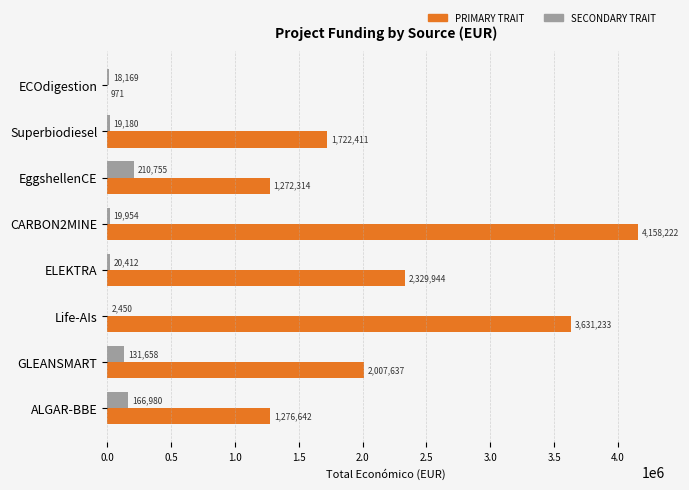

At which category is the sum across all series the highest?

CARBON2MINE